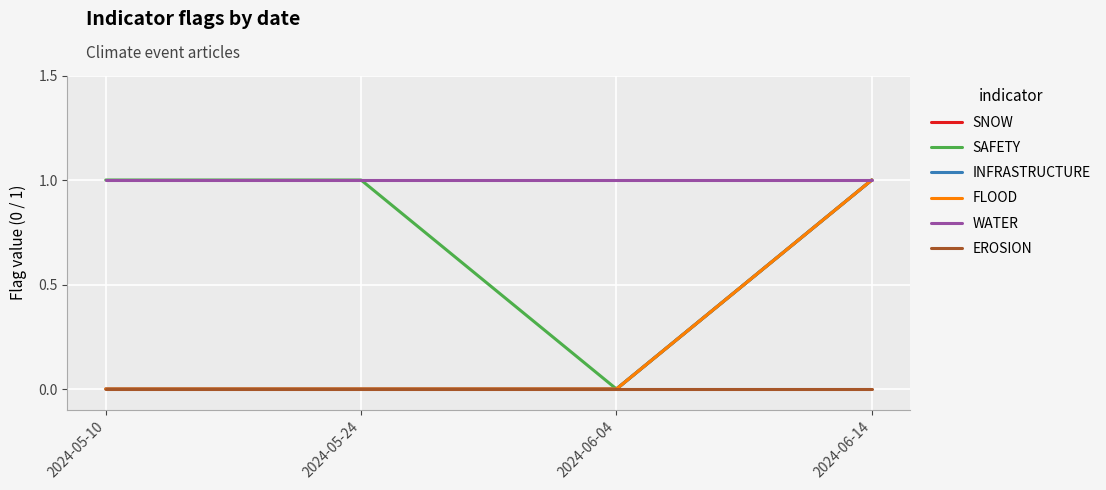

Does the chart display data point markers on the line(s)?

No